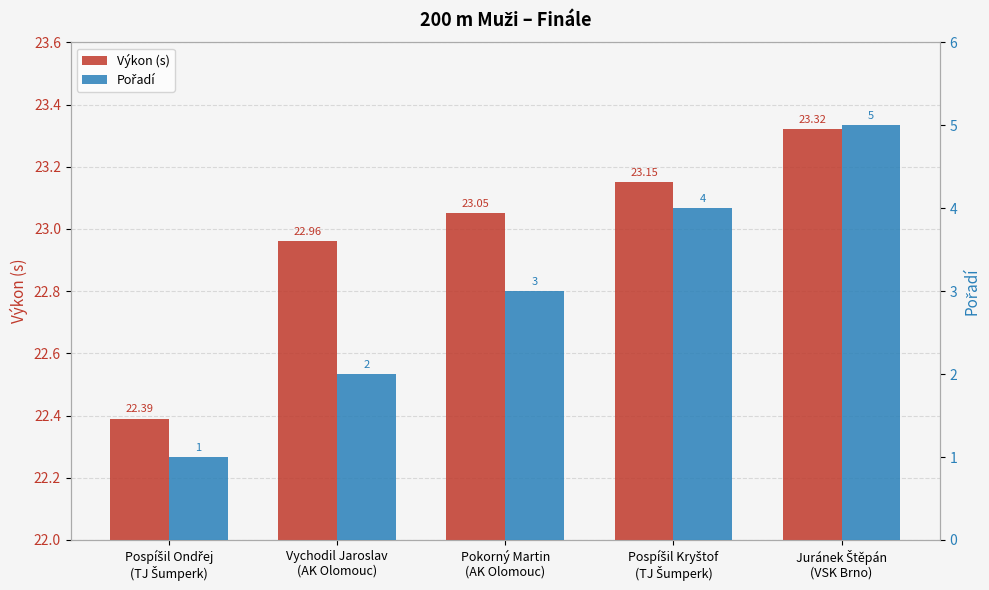

Reading right to left, list all the values displayed in this chart.

Výkon (s): Juránek Štěpán
(VSK Brno)=23.3	Pospíšil Kryštof
(TJ Šumperk)=23.1	Pokorný Martin
(AK Olomouc)=23.1	Vychodil Jaroslav
(AK Olomouc)=23.0	Pospíšil Ondřej
(TJ Šumperk)=22.4
Pořadí: Juránek Štěpán
(VSK Brno)=5.0	Pospíšil Kryštof
(TJ Šumperk)=4.0	Pokorný Martin
(AK Olomouc)=3.0	Vychodil Jaroslav
(AK Olomouc)=2.0	Pospíšil Ondřej
(TJ Šumperk)=1.0